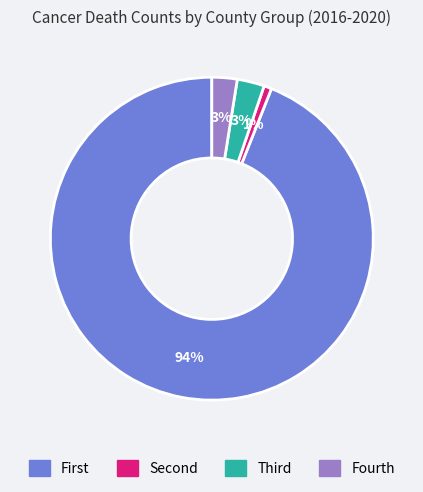

To the nearest percent, what is the average slice percentage?

25%